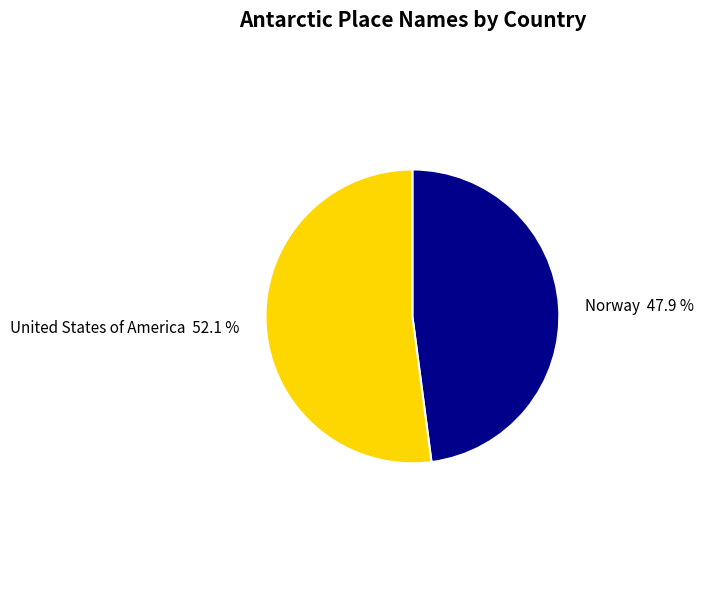

Count the number of slices in the pie.

2